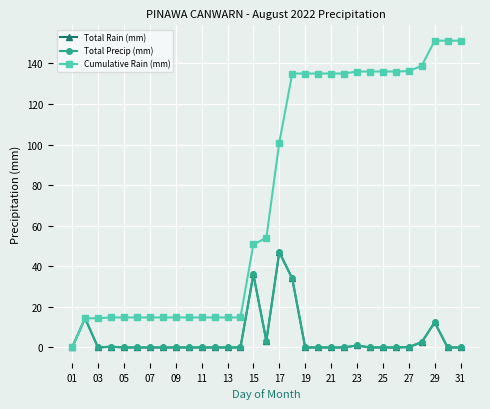

What is the sum of all Cumulative Rain (mm) values?

2345.0